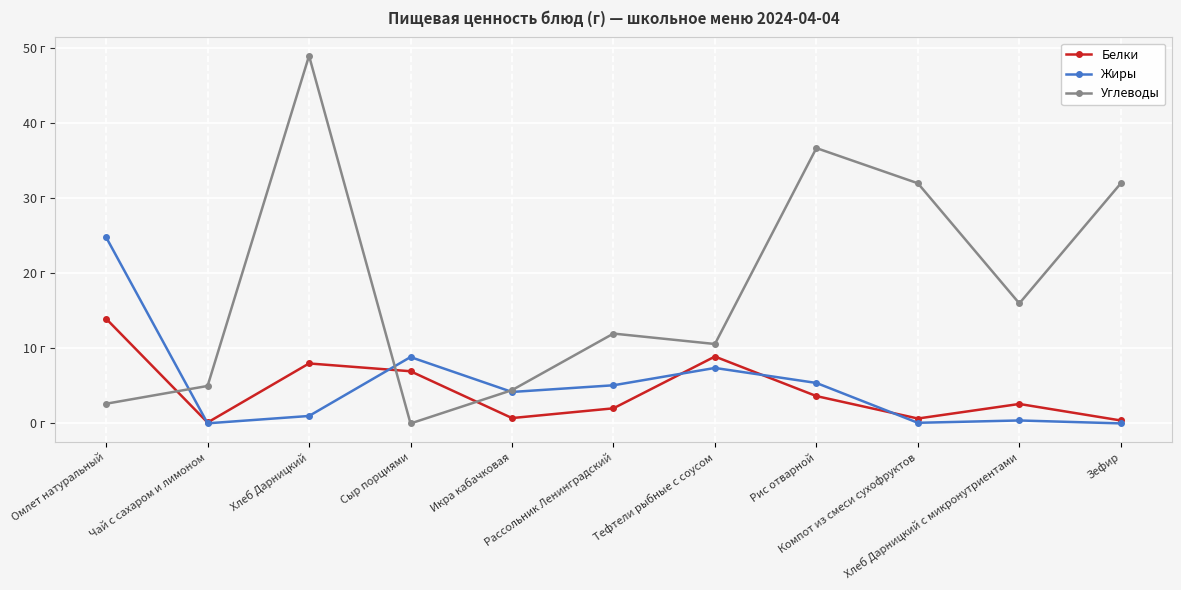

Which series ends up on top after the final intersection of Жиры and Углеводы?

Углеводы